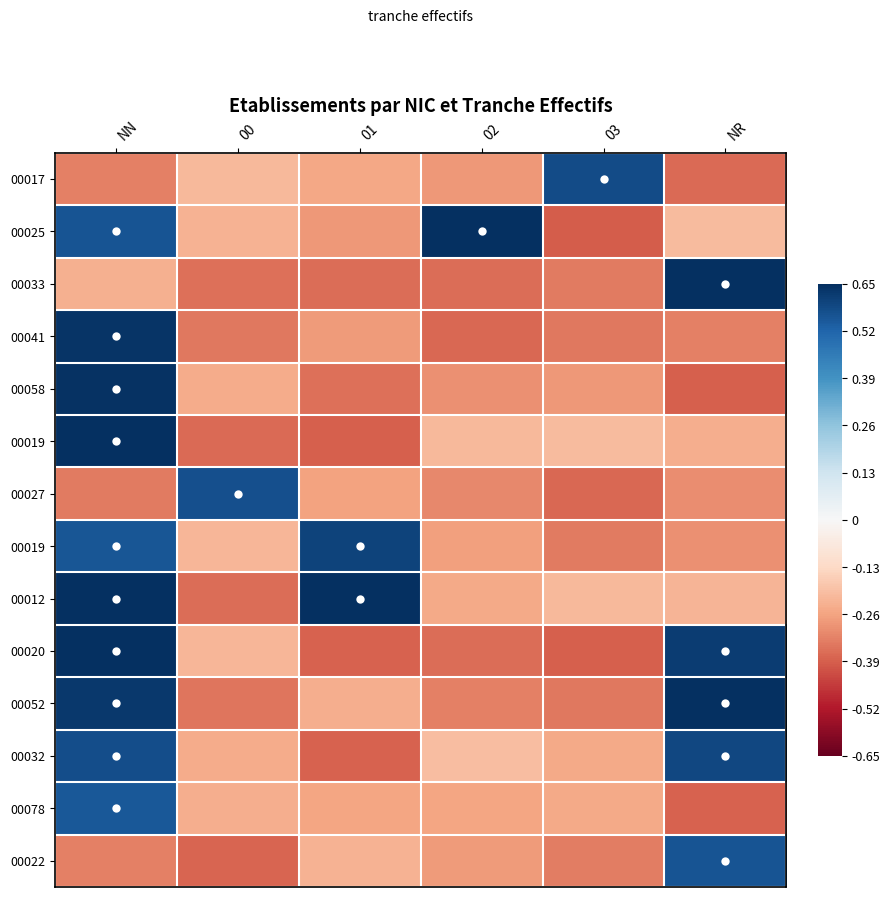

What is the spread (max minus min) of values at 03?

1.0